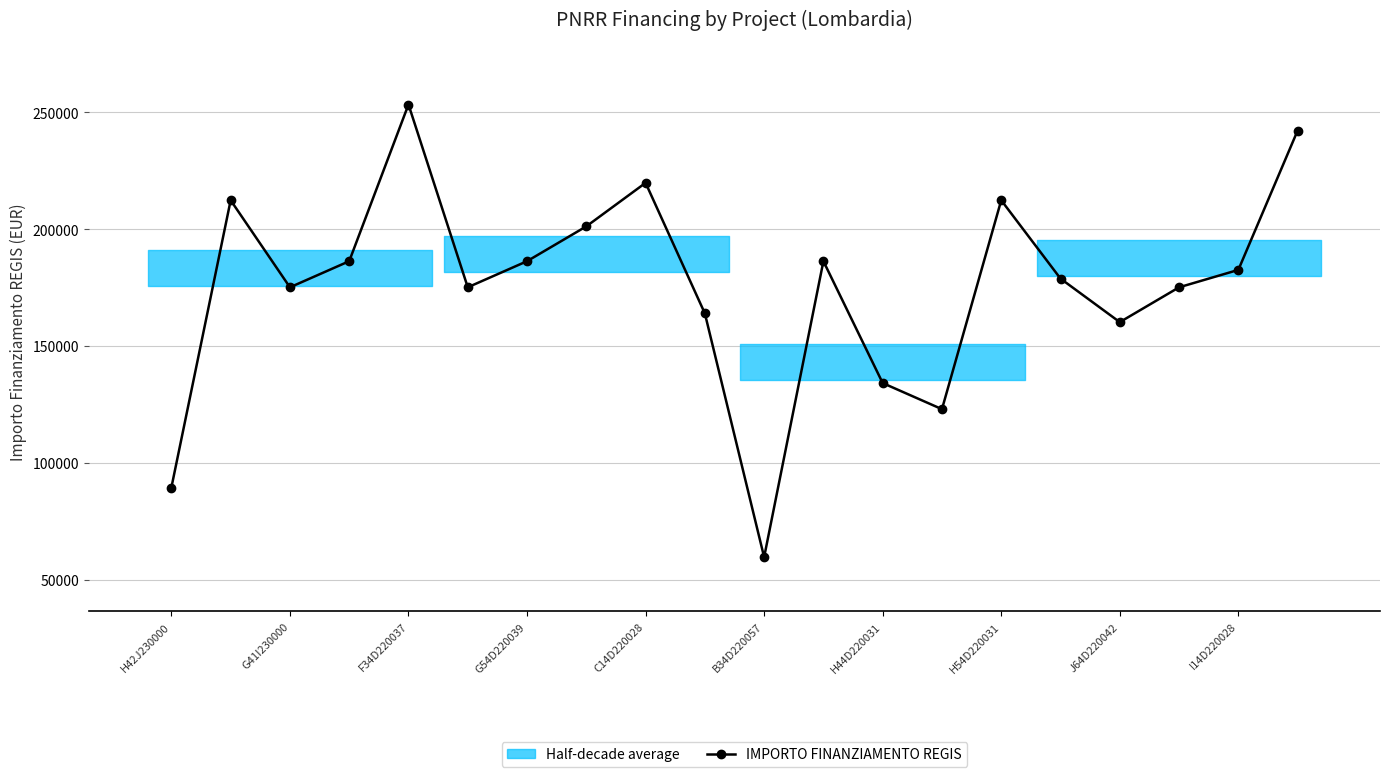

What is the difference between the maximum and minimum values?

193742.4